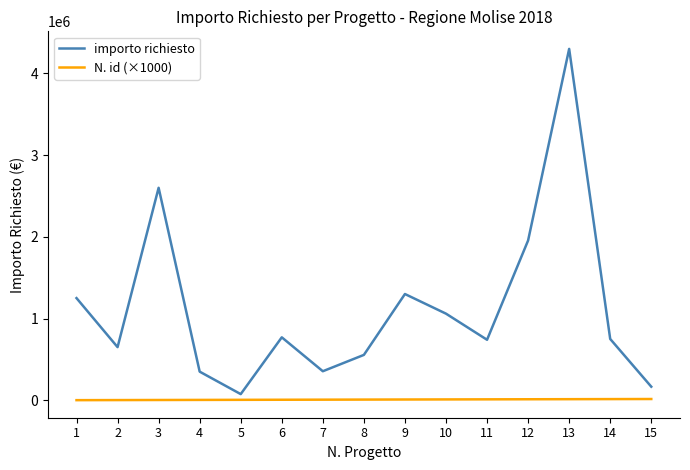

At which category does the chart reach its peak across all series?

13